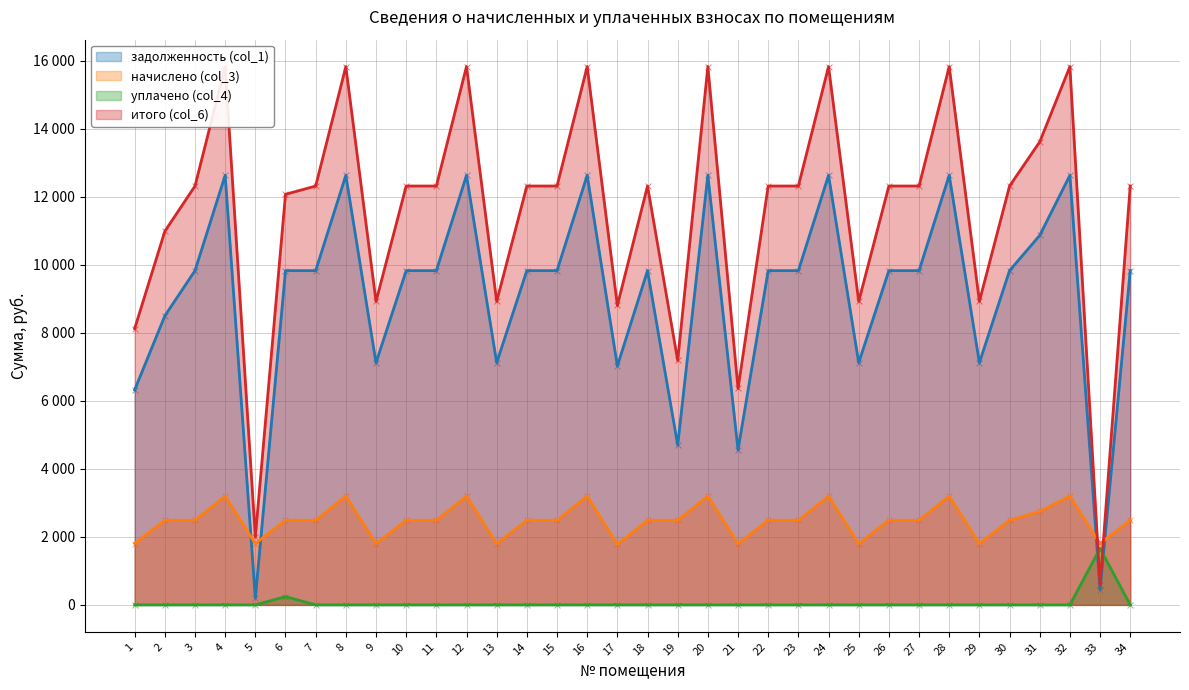

Which series contains the lowest Y value?

уплачено (col_4)